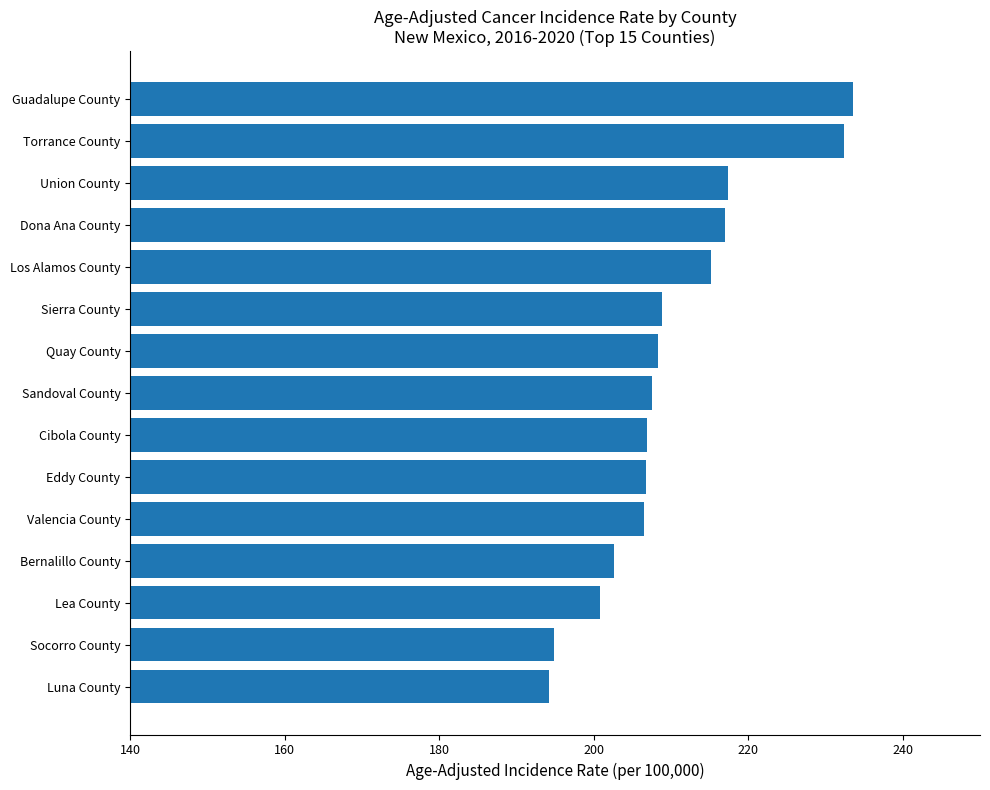

What is the change in value from Los Alamos County to Guadalupe County?

+18.4